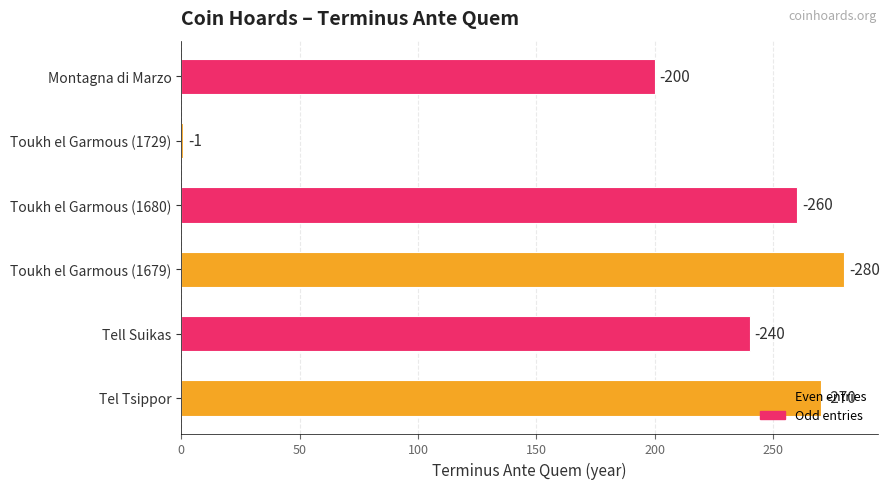

Does the chart contain any negative values?

No